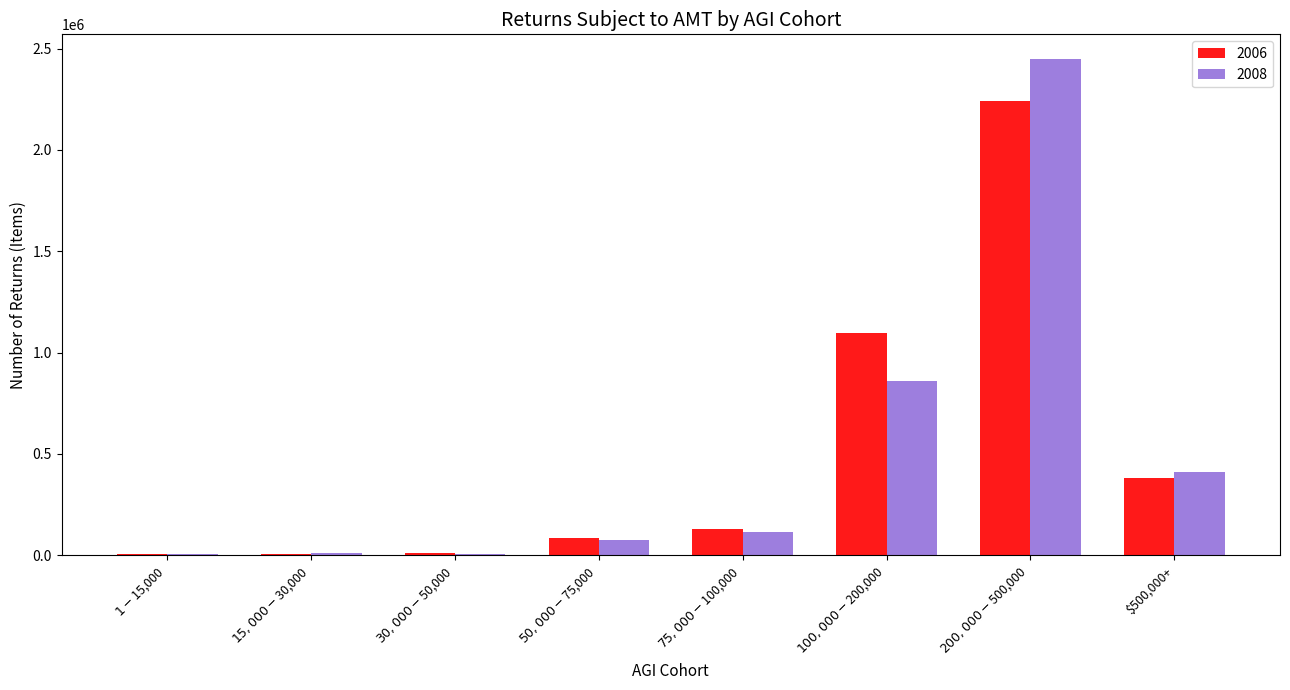

Is the value of 2008 at $15,000-$30,000 greater than the value of 2006 at $500,000+?

No